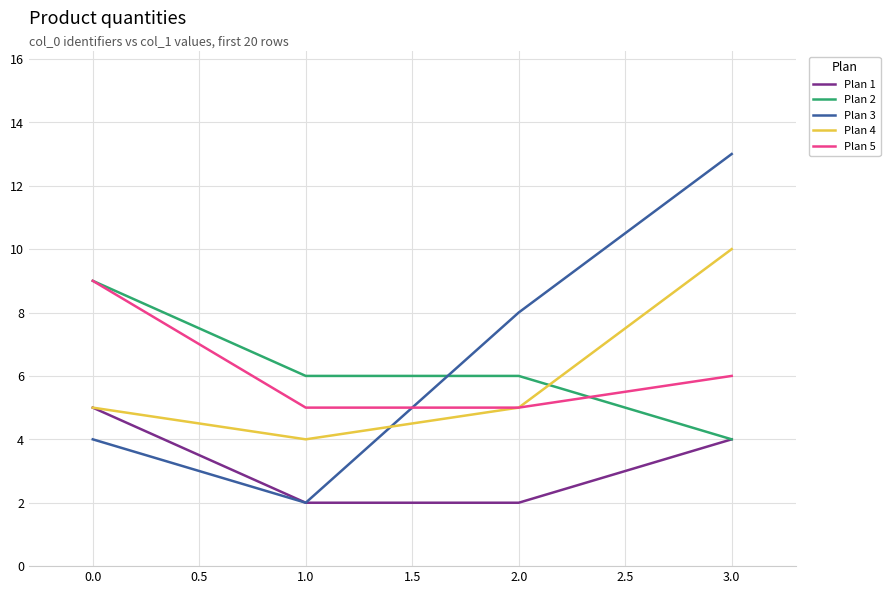

What is the sum of all Plan 5 values?

25